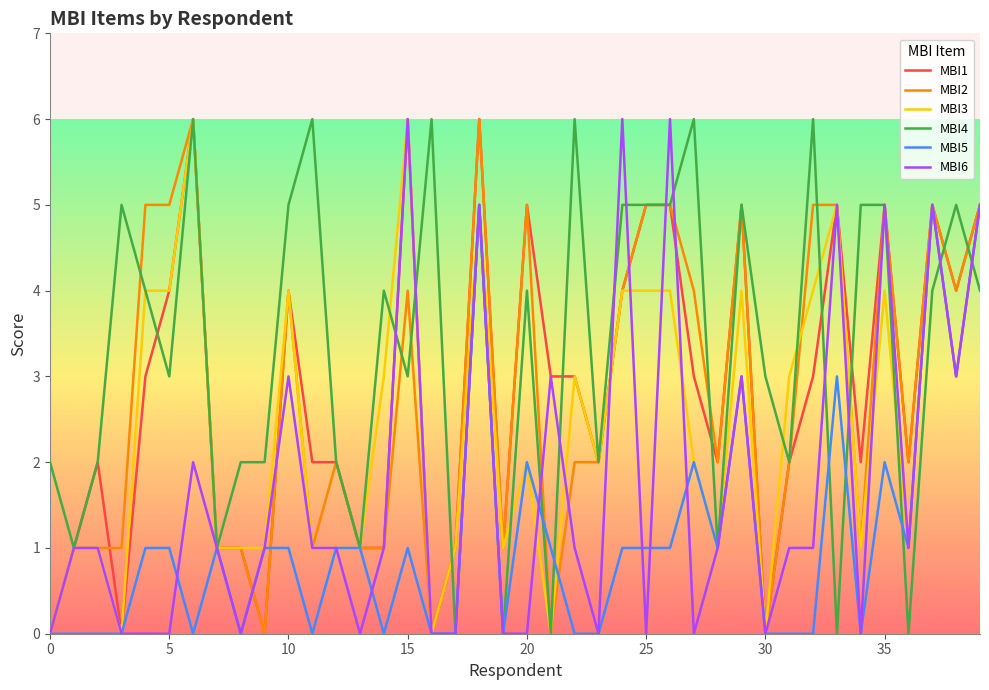

Which series has the largest total across all categories?

MBI4